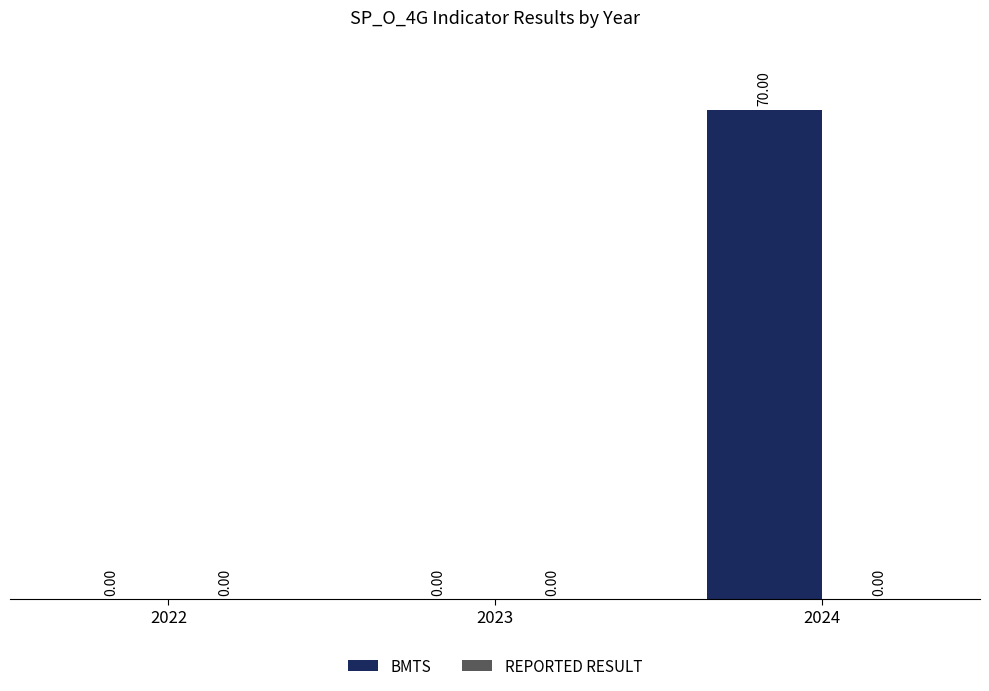

Which has a higher value, 2024 or 2023?

2024